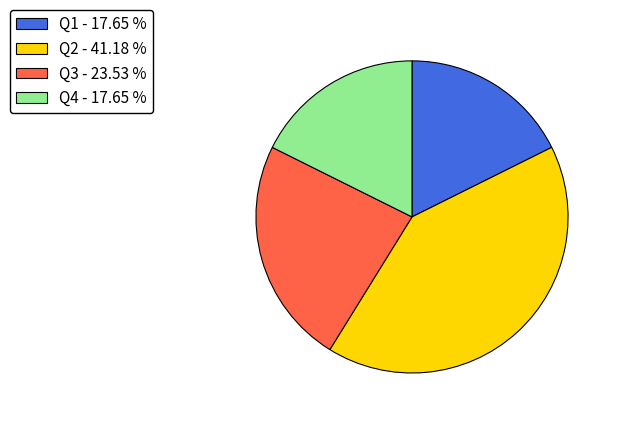

Is the sum of Q4 - 17.65 % and Q2 - 41.18 % greater than half?

Yes